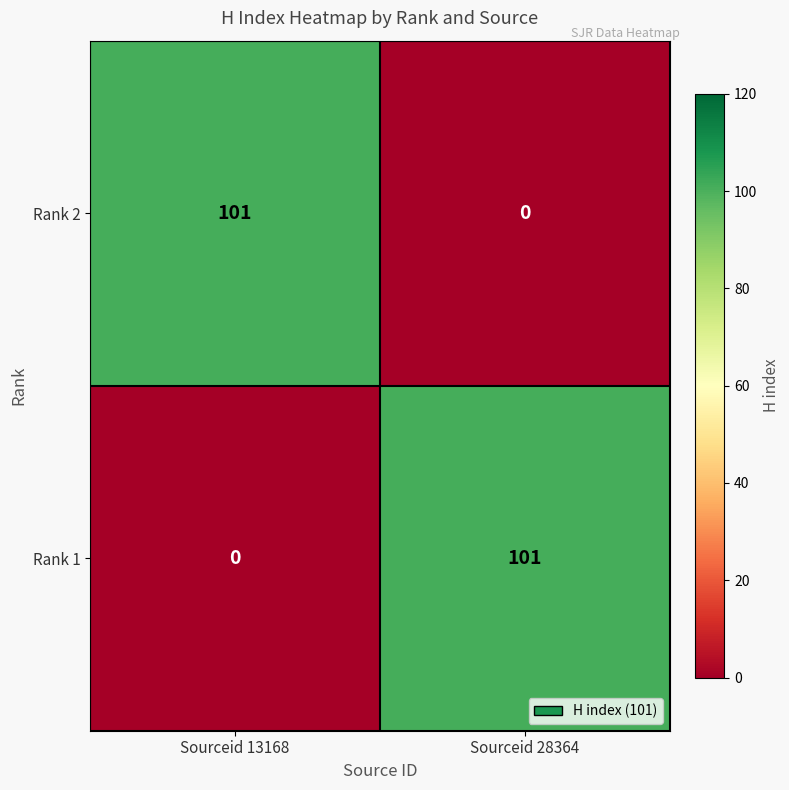

The value of Rank 2 at Sourceid 13168 is 29. True or false?

False